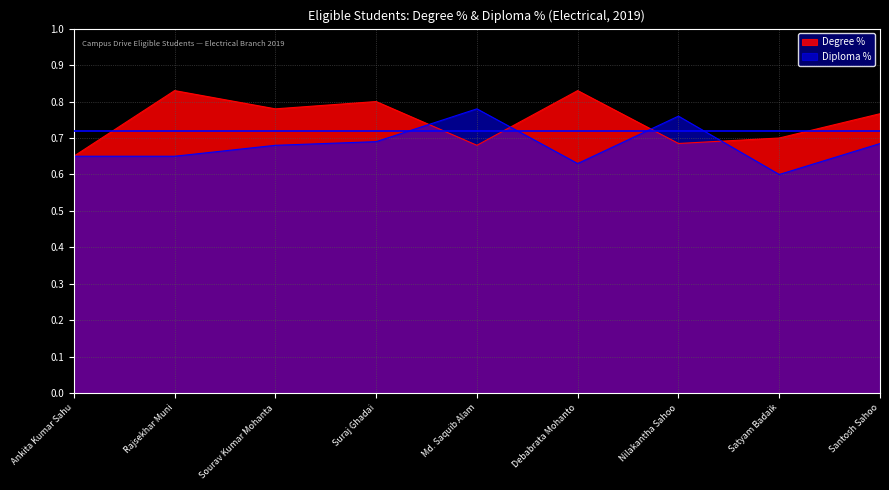

What is the maximum value for Diploma %?

0.8